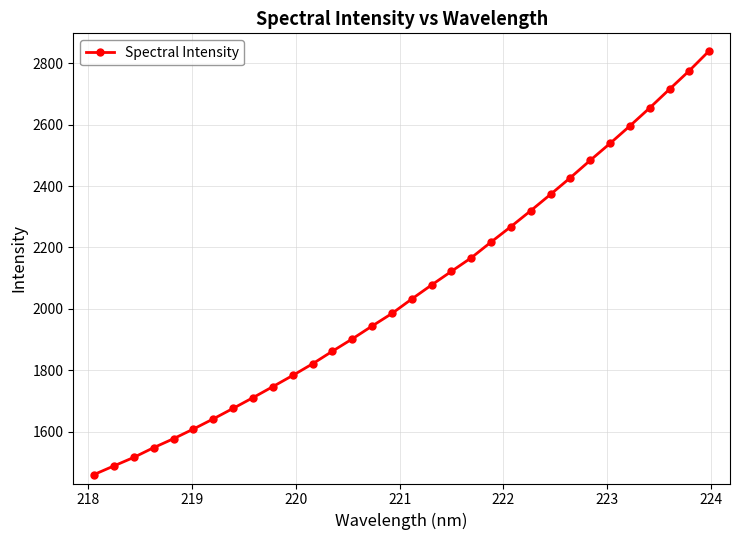

Is this an area chart (filled region under the line)?

No